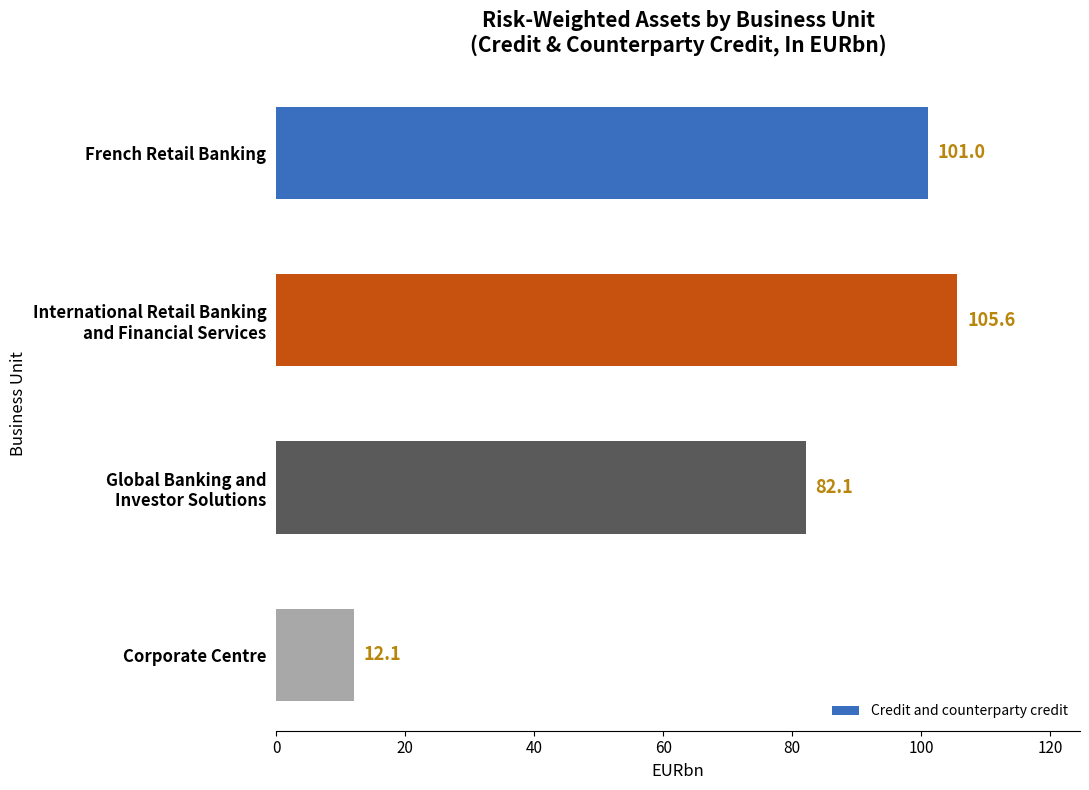

Reading top to bottom, transcribe all the data shown in this chart.

101.0	105.6	82.1	12.1